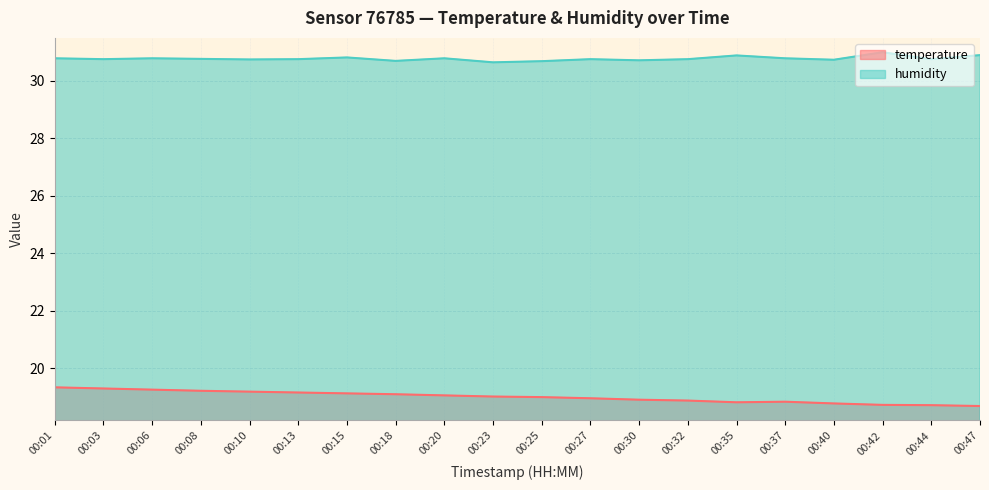

Which category has the highest value in the humidity series?

00:42